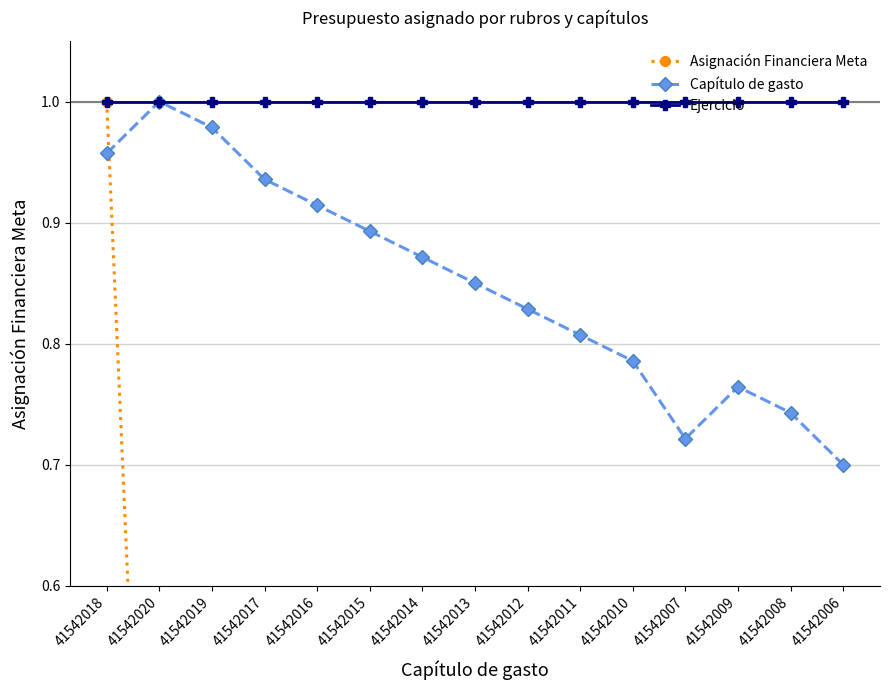

What is the maximum value for Asignación Financiera Meta?

1.0